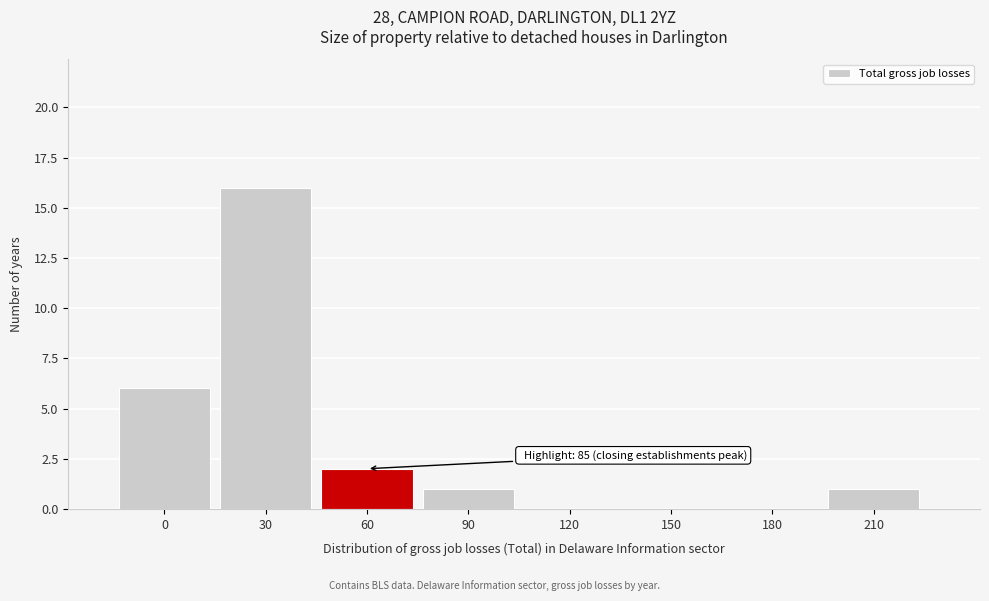

Reading left to right, list all the values displayed in this chart.

0=6	30=16	60=2	90=1	120=0	150=0	180=0	210=1